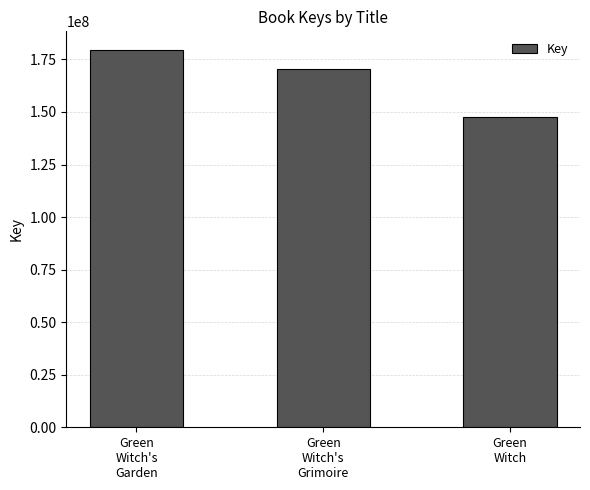

Are the bars horizontal?

No